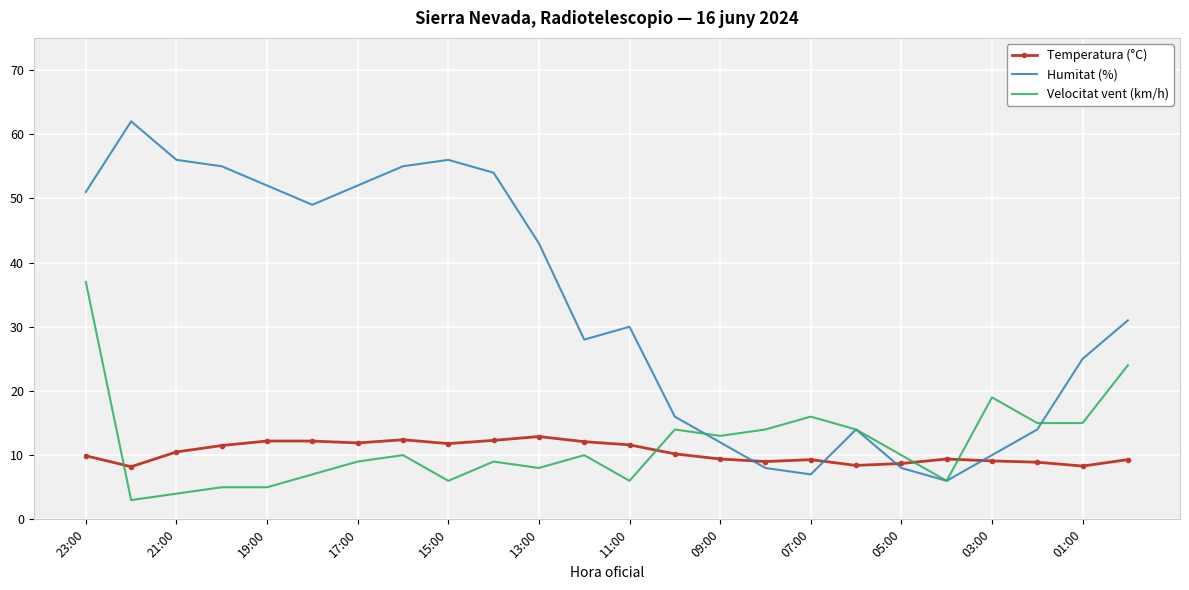

What is the minimum value shown in the chart?

3.0